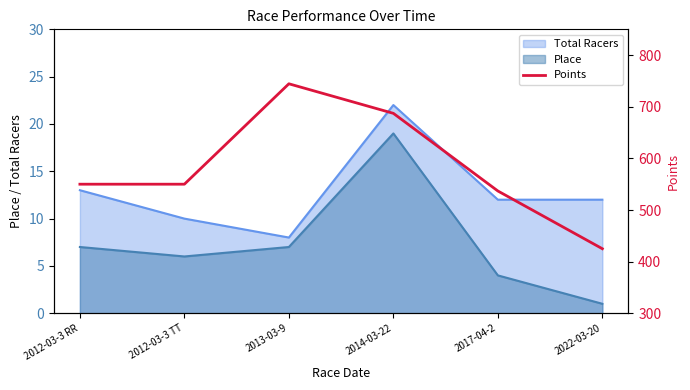

The value at 2014-03-22 is 917.0. True or false?

False